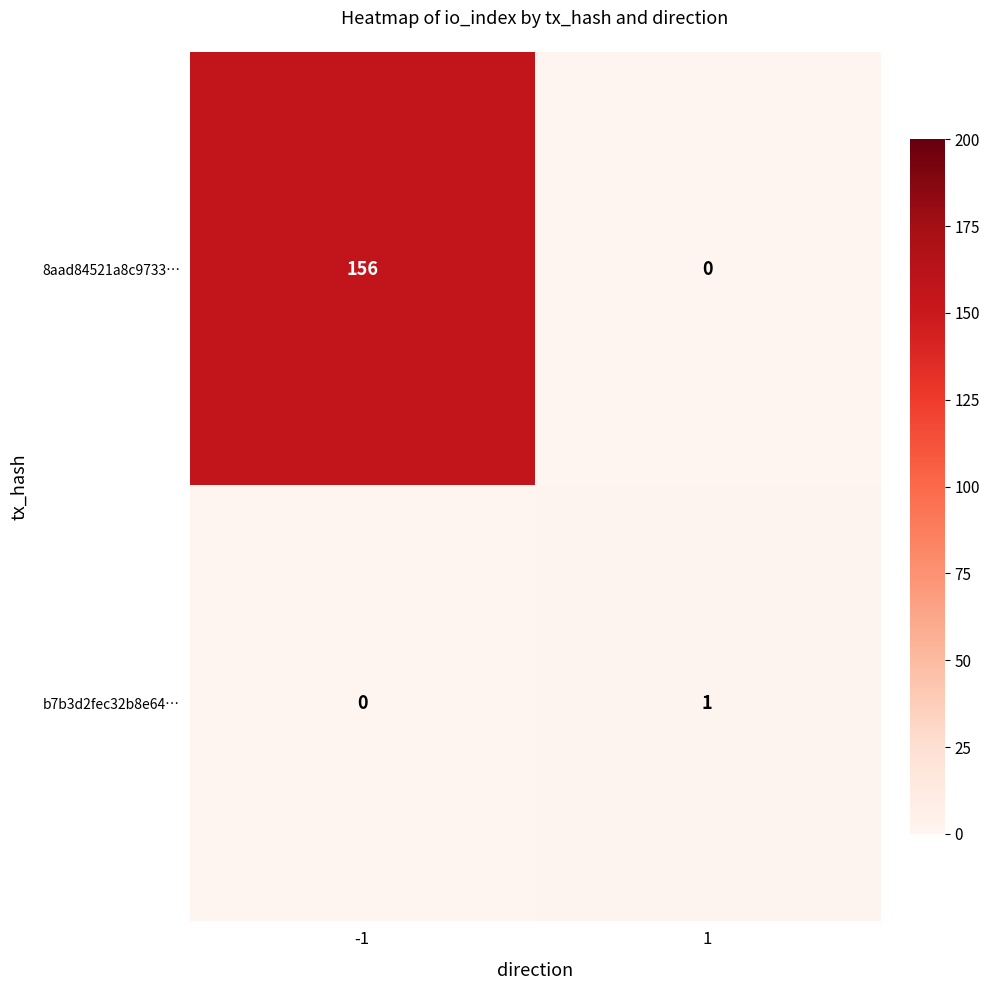

How many series are shown in this chart?

2